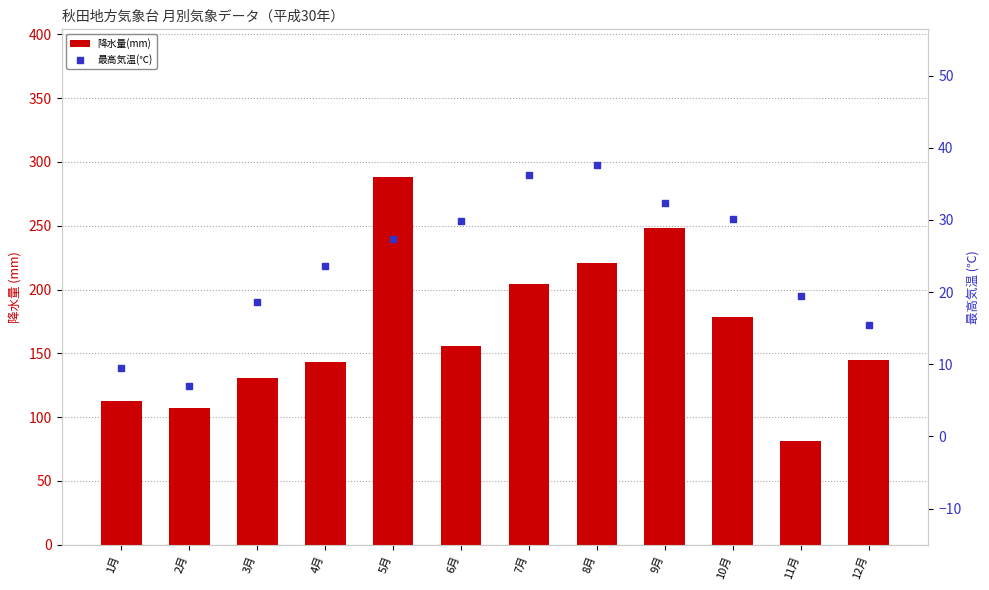

Which series reaches the maximum Y coordinate?

降水量(mm)